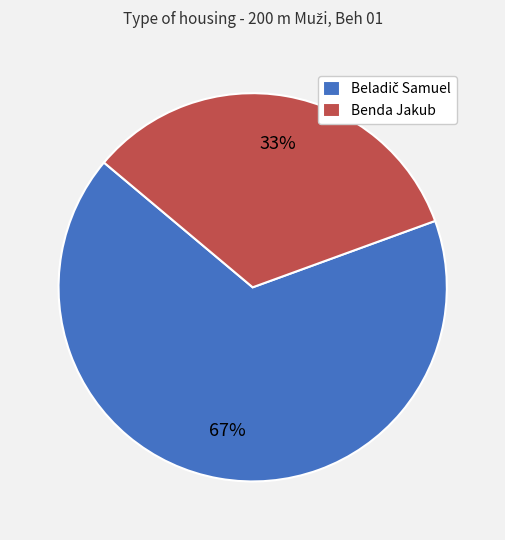

To the nearest percent, what is the average slice percentage?

50%